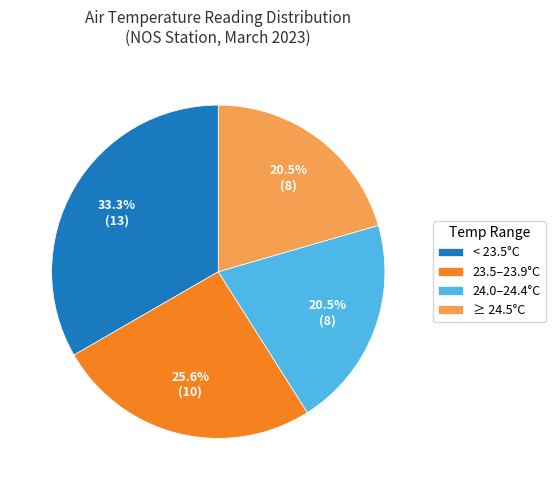

Which category has the biggest portion of the pie?

< 23.5°C